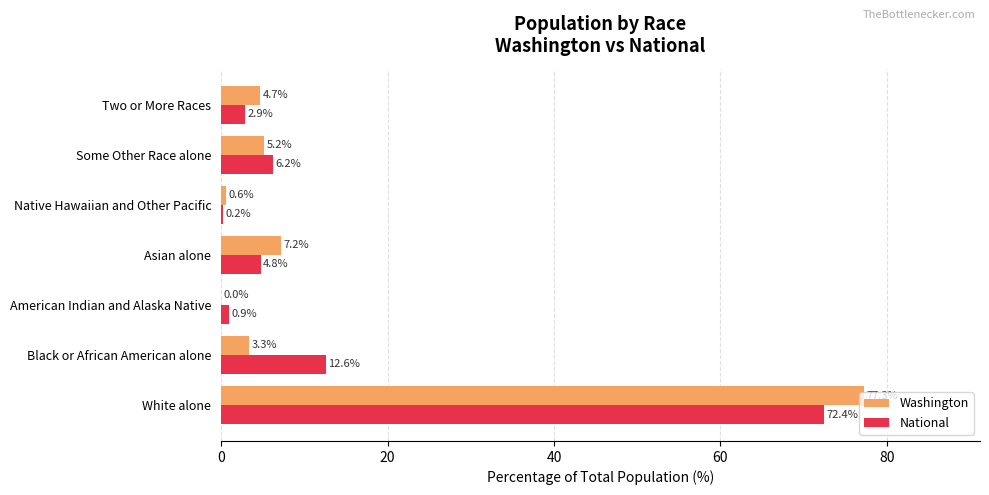

What is the approximate value of Washington at Native Hawaiian and Other Pacific?

0.6